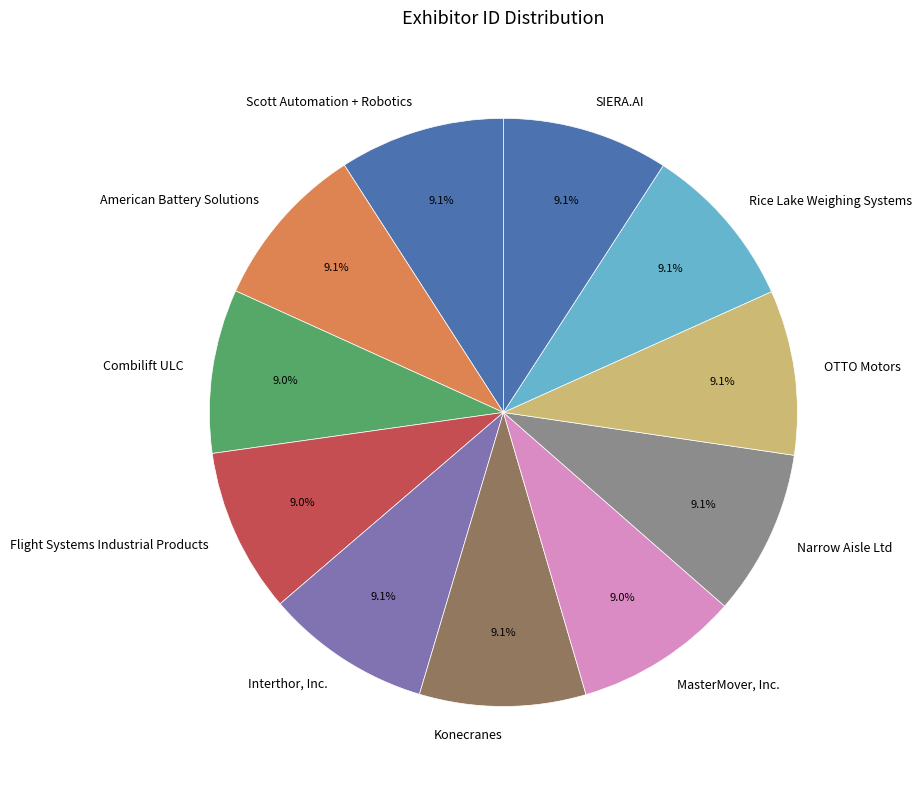

True or false: OTTO Motors accounts for 16% of the total.

False